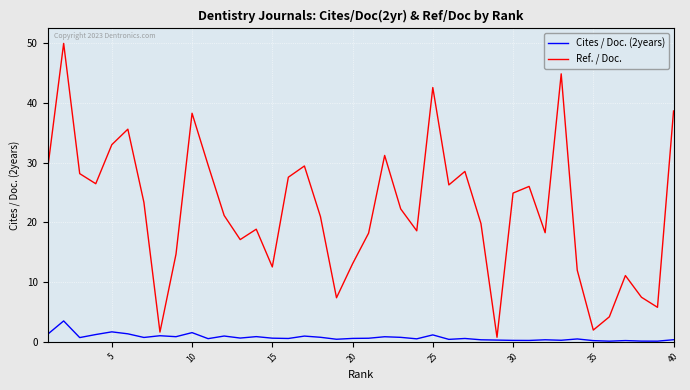

Which series has the largest total across all categories?

Ref. / Doc.